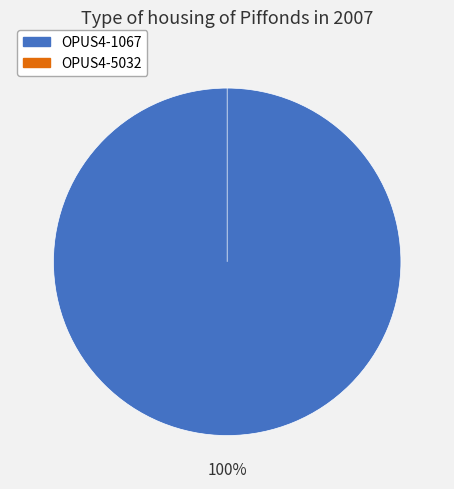

How many segments does this pie chart have?

2